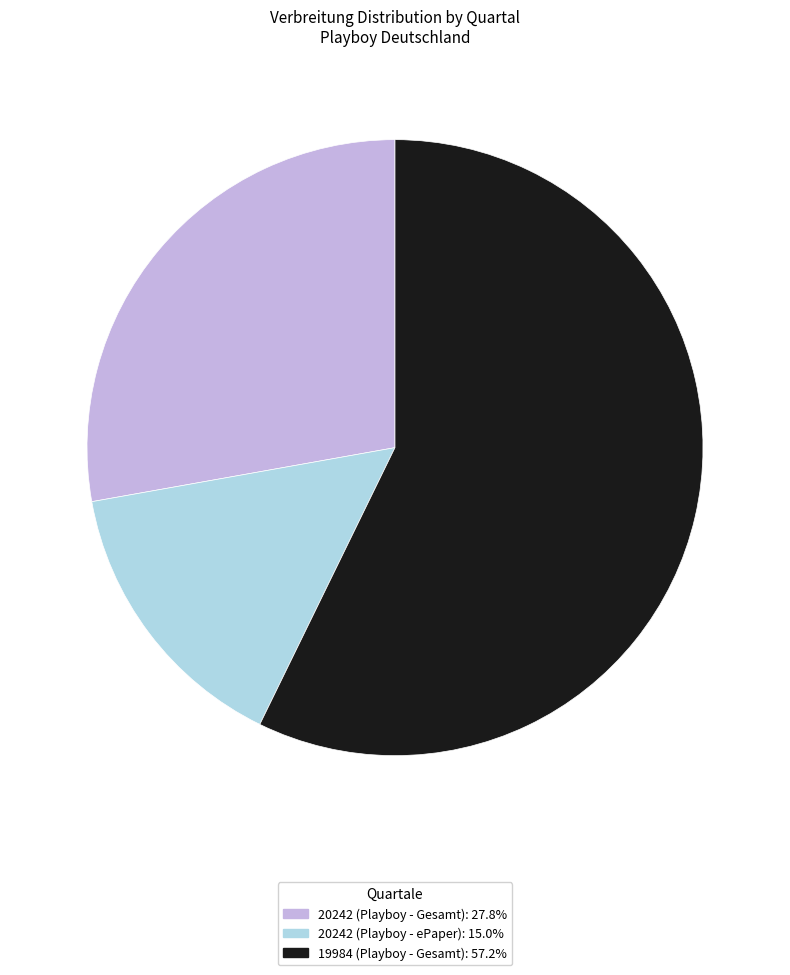

Is it true that 20242 (Playboy - Gesamt) is 13% of the pie?

False